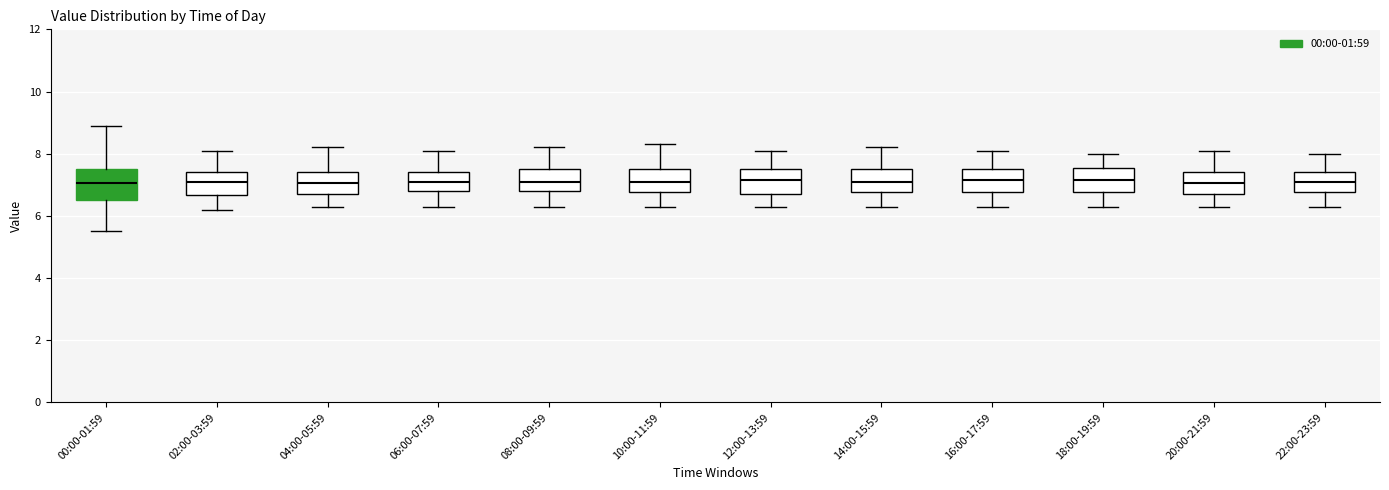

Reading left to right, read every box against the y-axis: the position of its median line, the range the box covers, and the ends of its whiskers. The values are not printed on the chart, so give them approximately, as read against the axis.

00:00-01:59: median 7.0, box 6.6 to 7.6, whiskers 5.6 to 9.0
02:00-03:59: median 7.2, box 6.6 to 7.4, whiskers 6.2 to 8.2
04:00-05:59: median 7.0, box 6.8 to 7.4, whiskers 6.4 to 8.2
06:00-07:59: median 7.2, box 6.8 to 7.4, whiskers 6.4 to 8.2
08:00-09:59: median 7.2, box 6.8 to 7.6, whiskers 6.4 to 8.2
10:00-11:59: median 7.2, box 6.8 to 7.6, whiskers 6.4 to 8.4
12:00-13:59: median 7.2, box 6.8 to 7.6, whiskers 6.4 to 8.2
14:00-15:59: median 7.2, box 6.8 to 7.6, whiskers 6.4 to 8.2
16:00-17:59: median 7.2, box 6.8 to 7.6, whiskers 6.4 to 8.2
18:00-19:59: median 7.2, box 6.8 to 7.6, whiskers 6.4 to 8.0
20:00-21:59: median 7.0, box 6.8 to 7.4, whiskers 6.4 to 8.2
22:00-23:59: median 7.2, box 6.8 to 7.4, whiskers 6.4 to 8.0